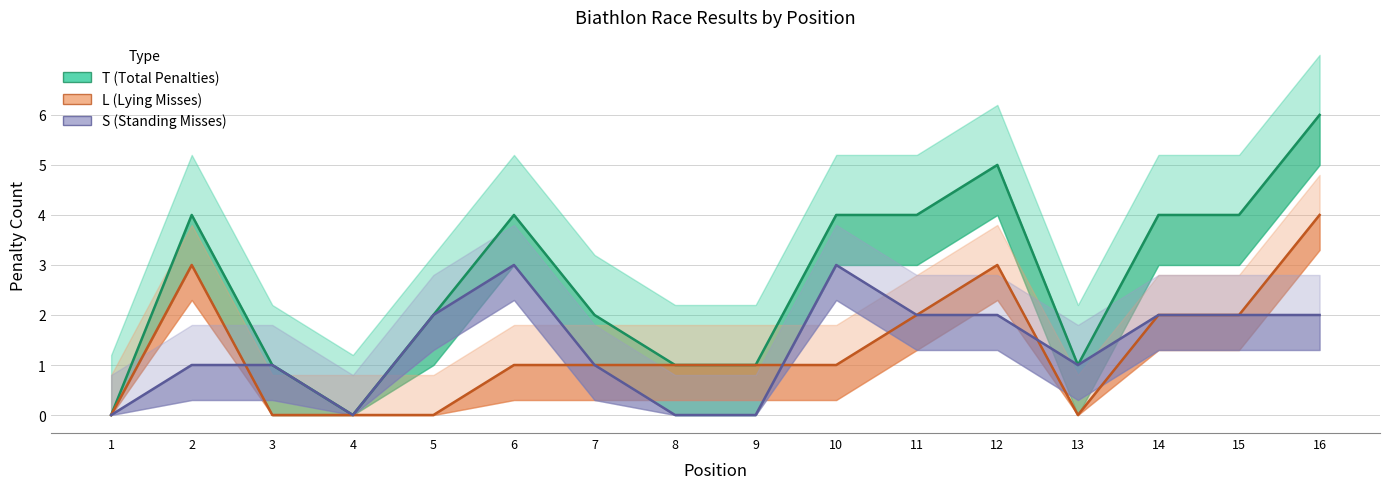

True or false: T (Total Penalties) and S (Standing Misses) intersect in this chart.

False